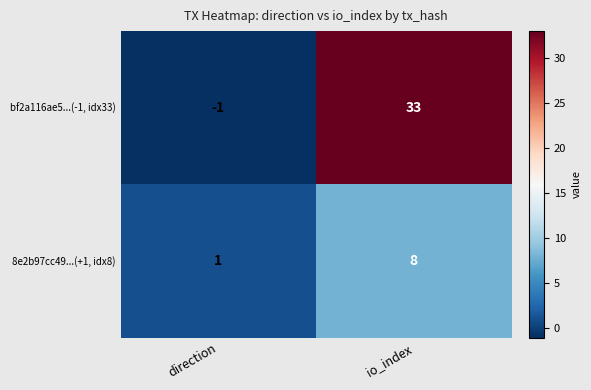

What is the spread (max minus min) of values at io_index?

25